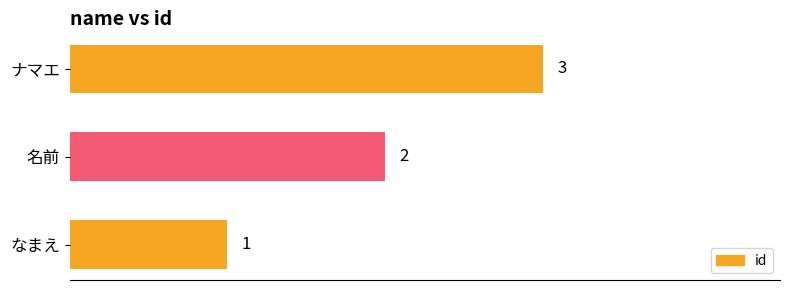

Which has a higher value, 名前 or ナマエ?

ナマエ